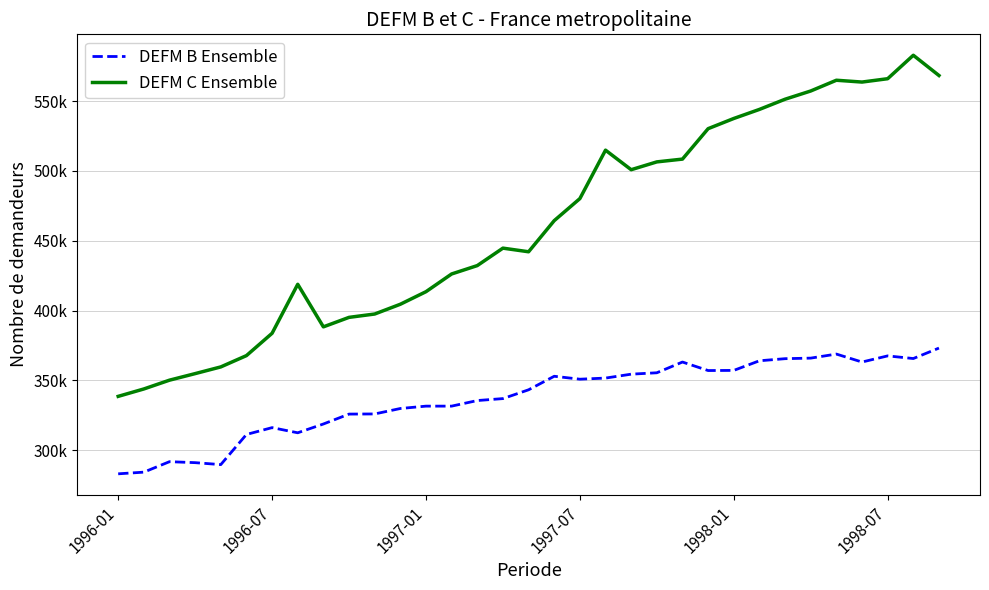

What are all the series names shown in the legend?

DEFM B Ensemble, DEFM C Ensemble